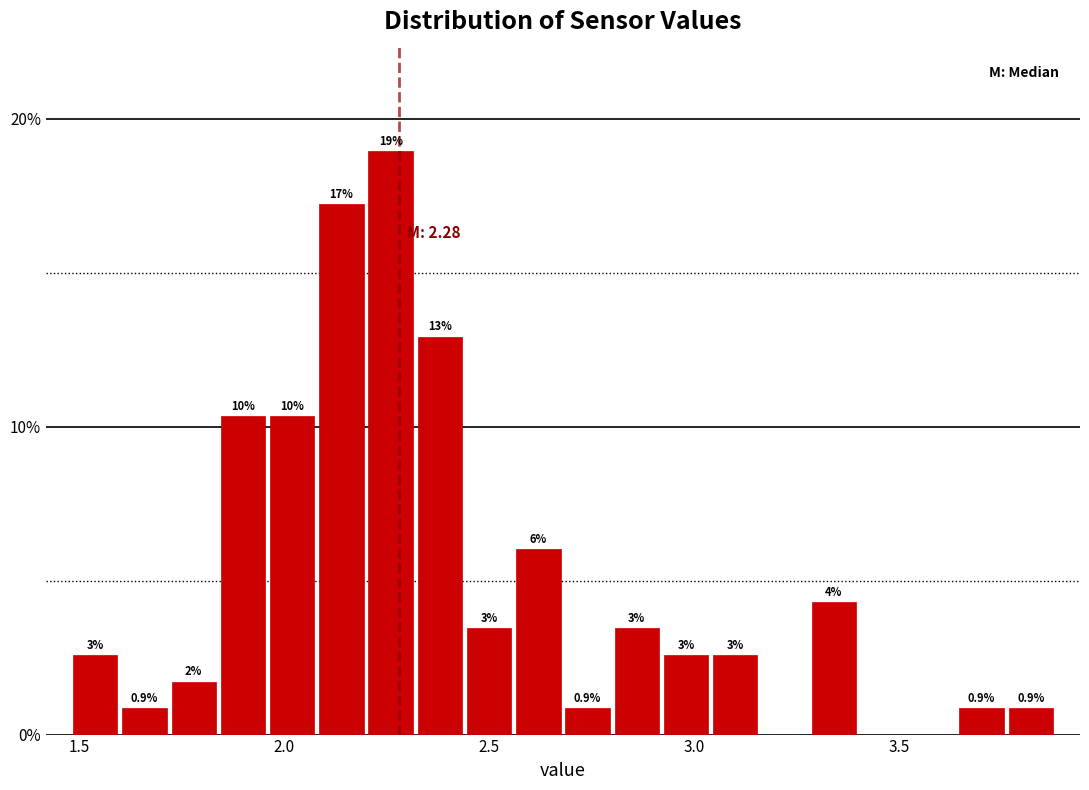

Read against the x-axis, roughly where is the centre of the tallest bar?

2.25